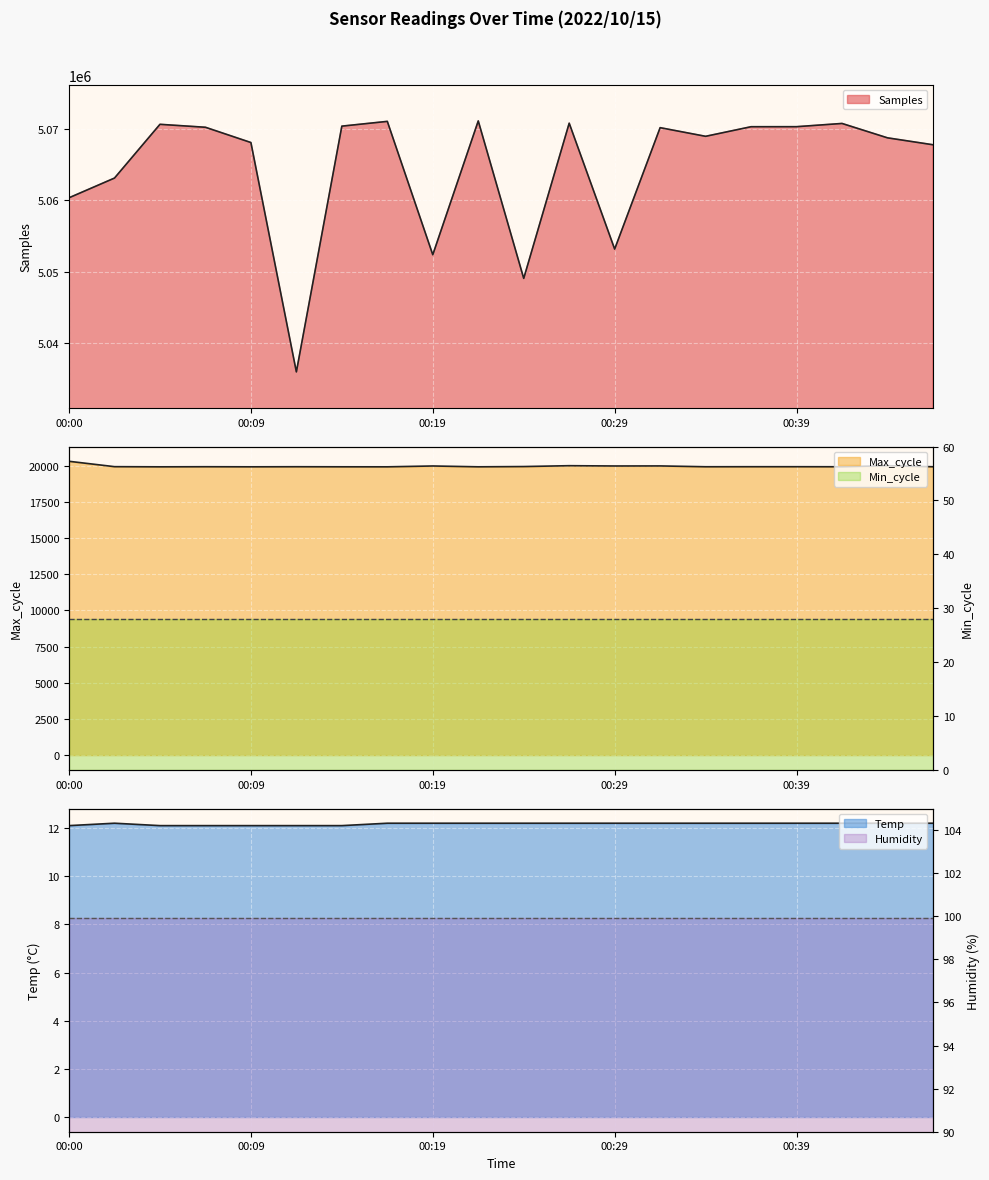

Is it true that Samples equals 1690870.8 at 00:34?

False